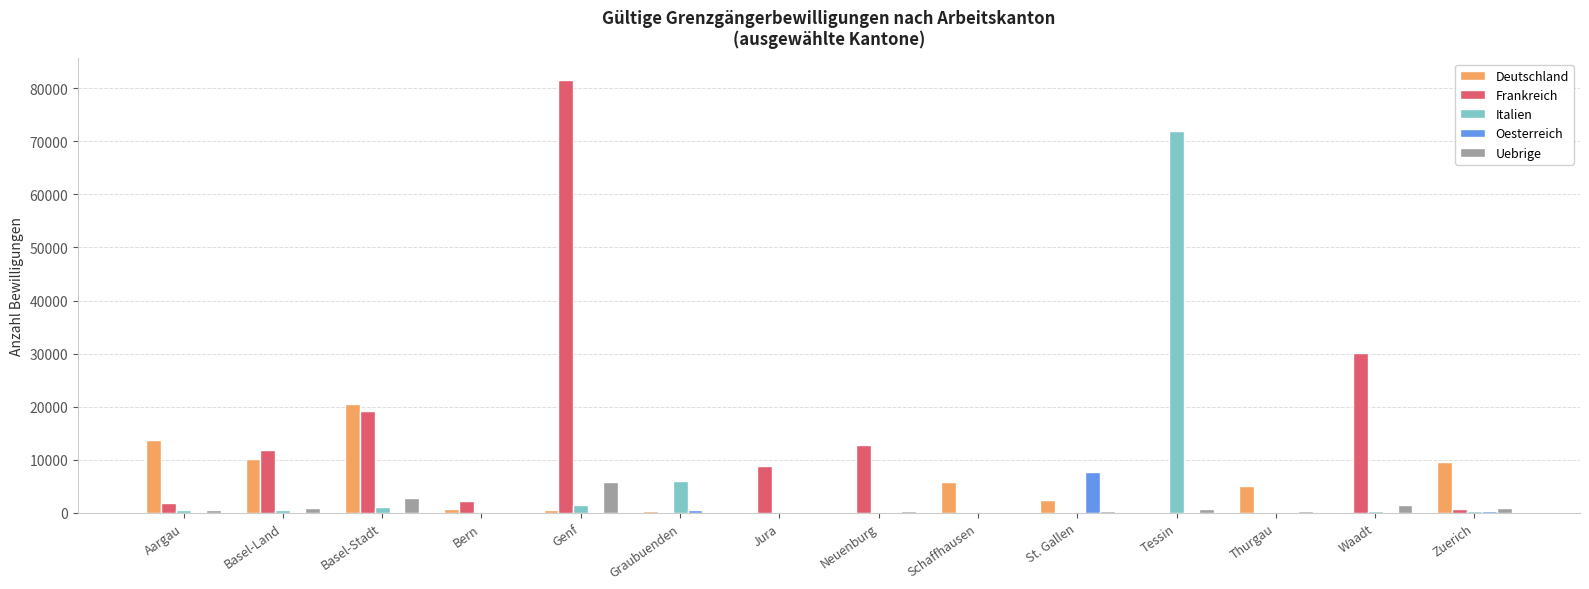

What is the difference between the Frankreich values at Graubuenden and Basel-Stadt?

19255